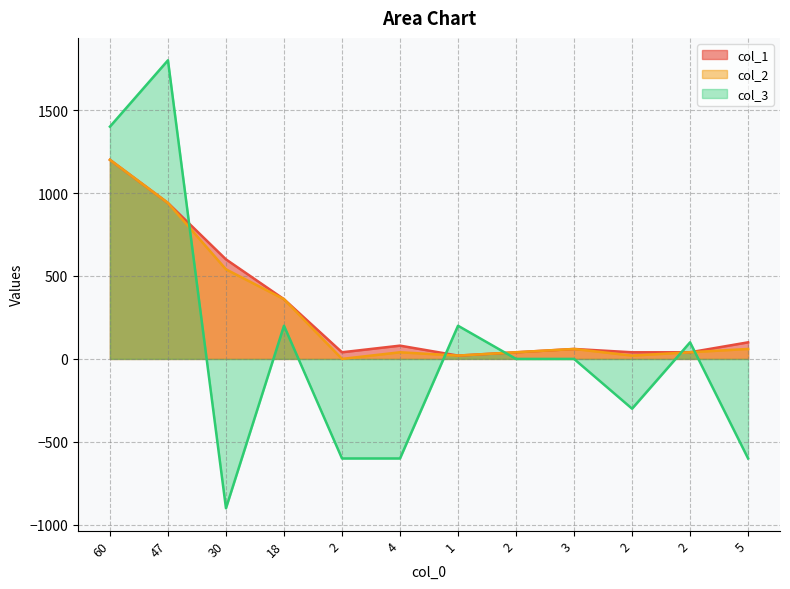

Is it true that col_2 equals 40 at 2?

True